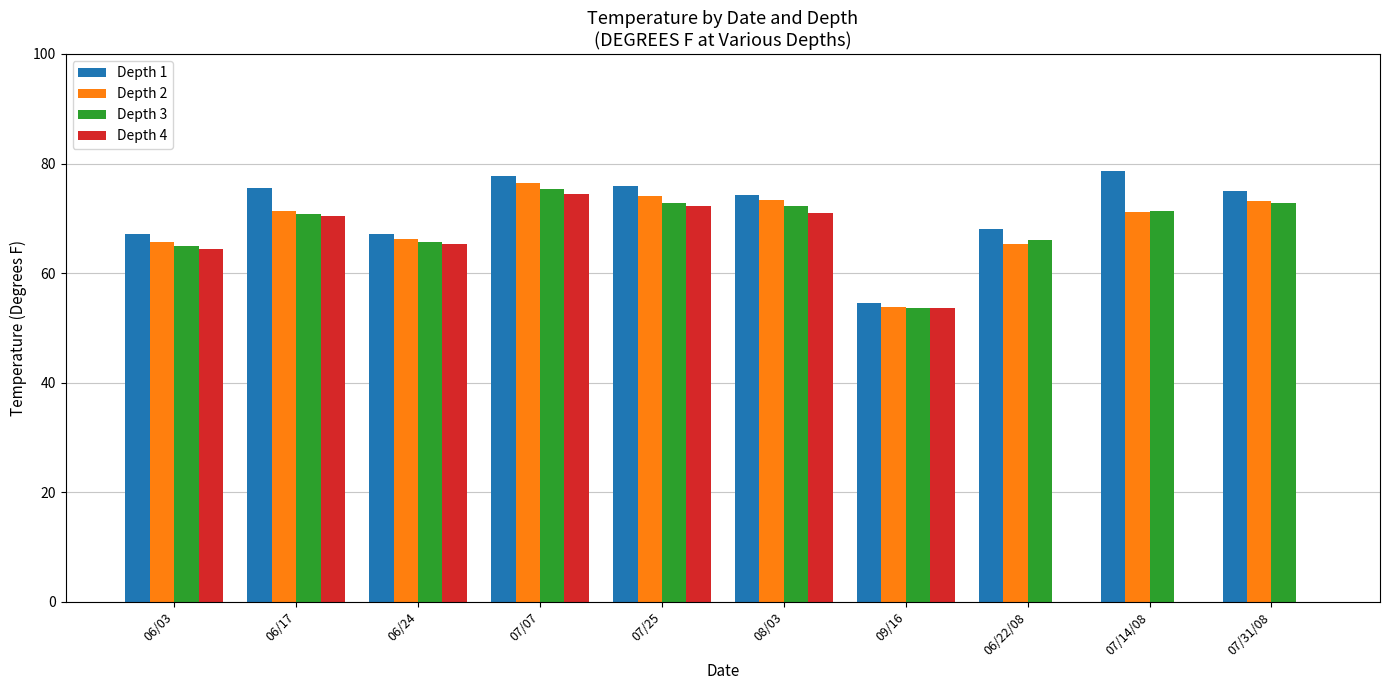

Is the value of Depth 3 at 08/03 greater than the value of Depth 4 at 06/24?

Yes